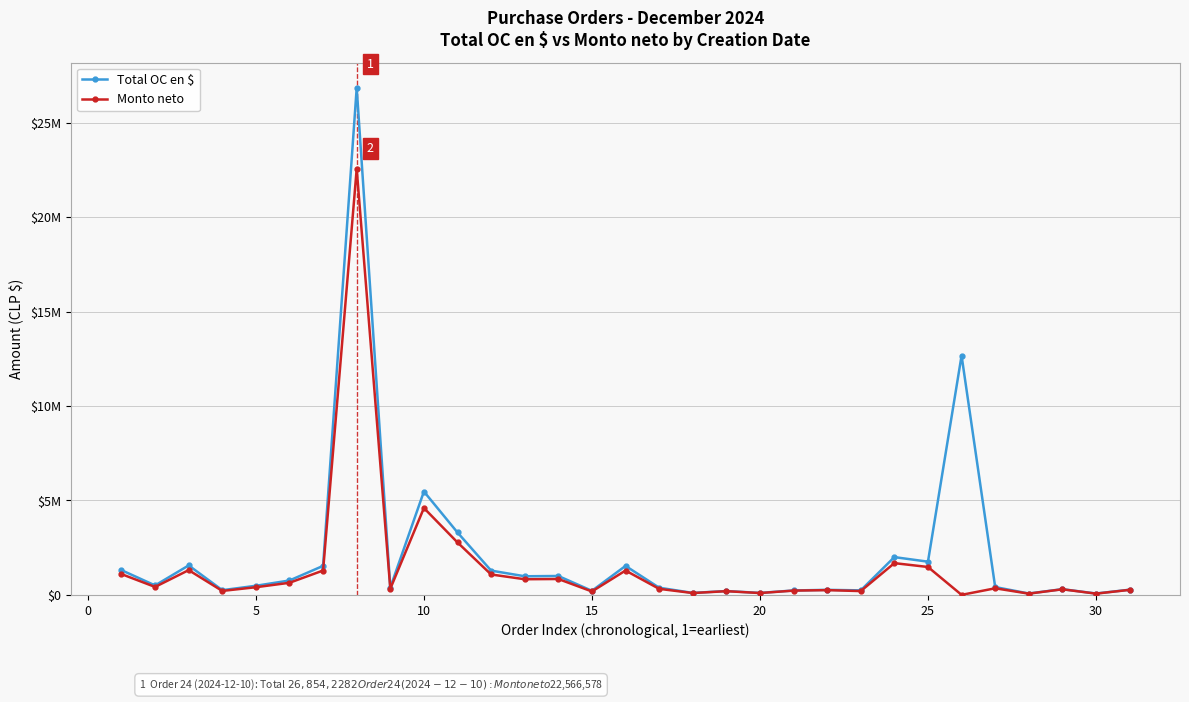

Is this an area chart (filled region under the line)?

No